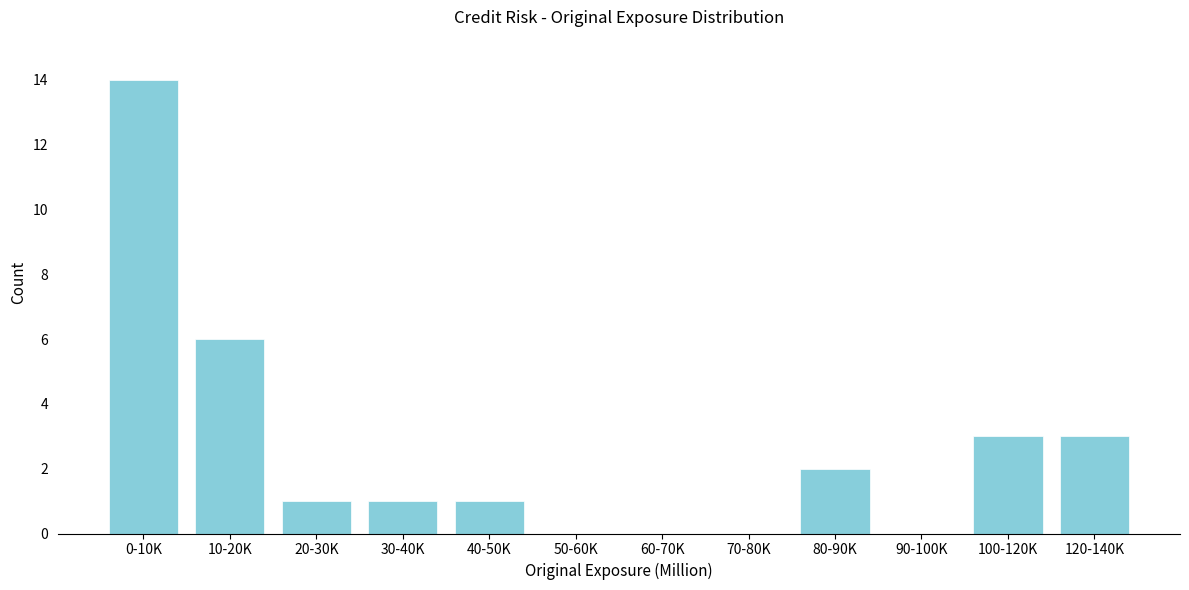

Reading left to right, what are all the values shown in this chart?

0-10K=14	10-20K=6	20-30K=1	30-40K=1	40-50K=1	50-60K=0	60-70K=0	70-80K=0	80-90K=2	90-100K=0	100-120K=3	120-140K=3